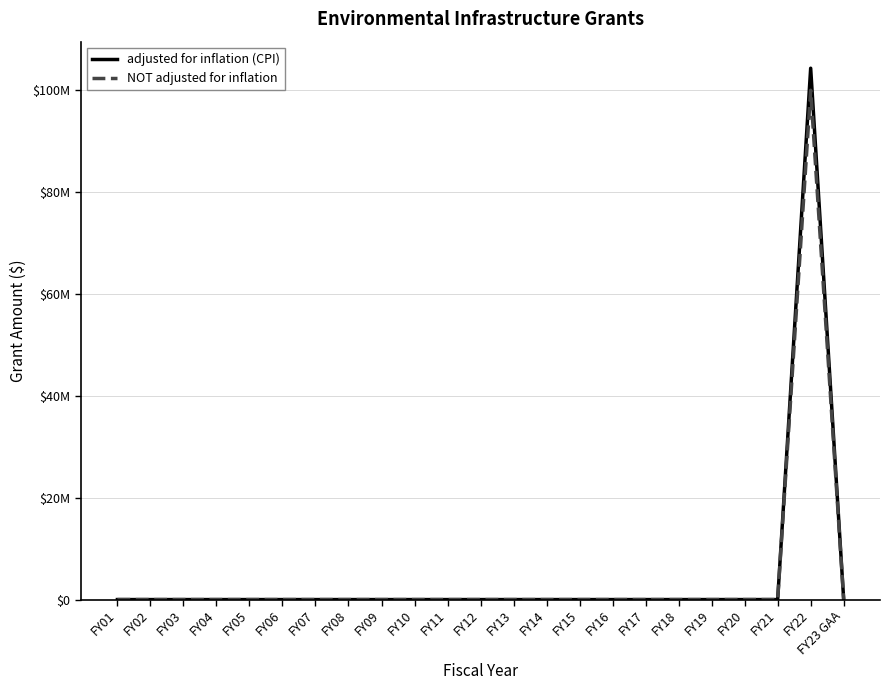

The value of adjusted for inflation (CPI) at FY01 is -61851099. True or false?

False